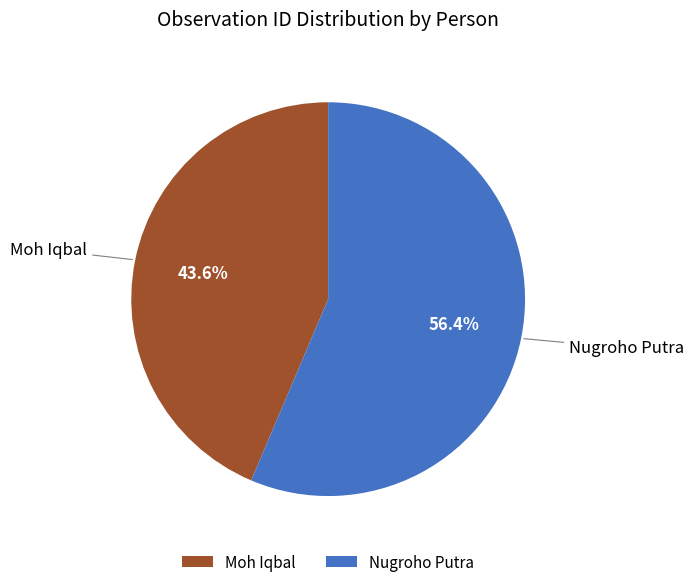

Which category accounts for the majority?

Nugroho Putra